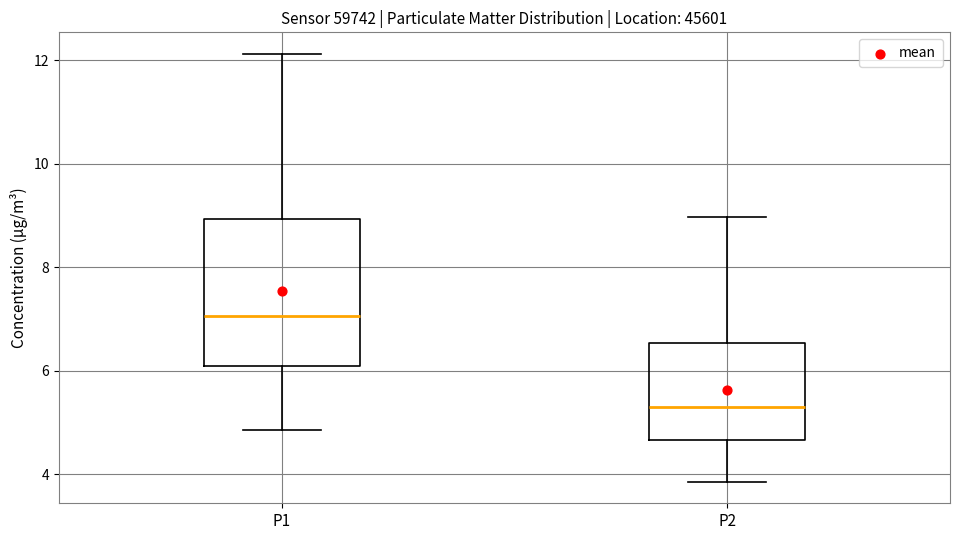

Reading left to right, read every box against the y-axis: the position of its median line, the range the box covers, and the ends of its whiskers. The values are not printed on the chart, so give them approximately, as read against the axis.

P1: median 7.0, box 6.0 to 9.0, whiskers 4.8 to 12.2
P2: median 5.4, box 4.6 to 6.6, whiskers 3.8 to 9.0